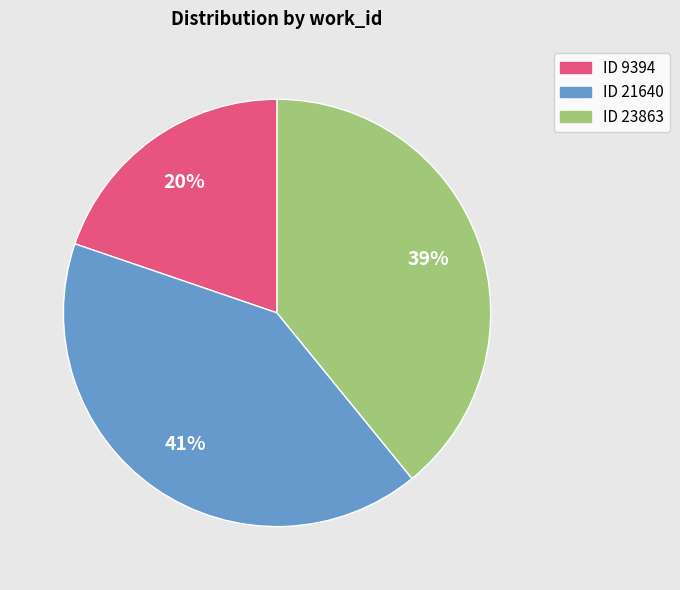

To the nearest percent, what is the average slice percentage?

33%